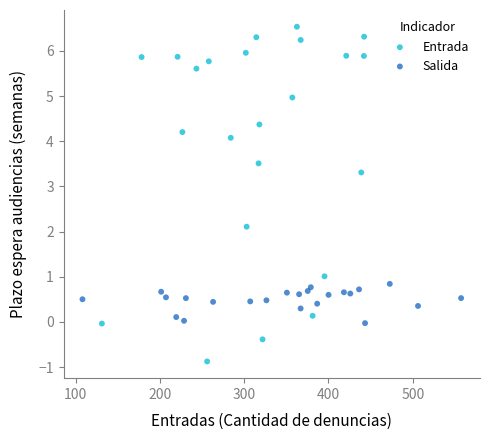

Which series has the widest spread of Y values?

Entrada